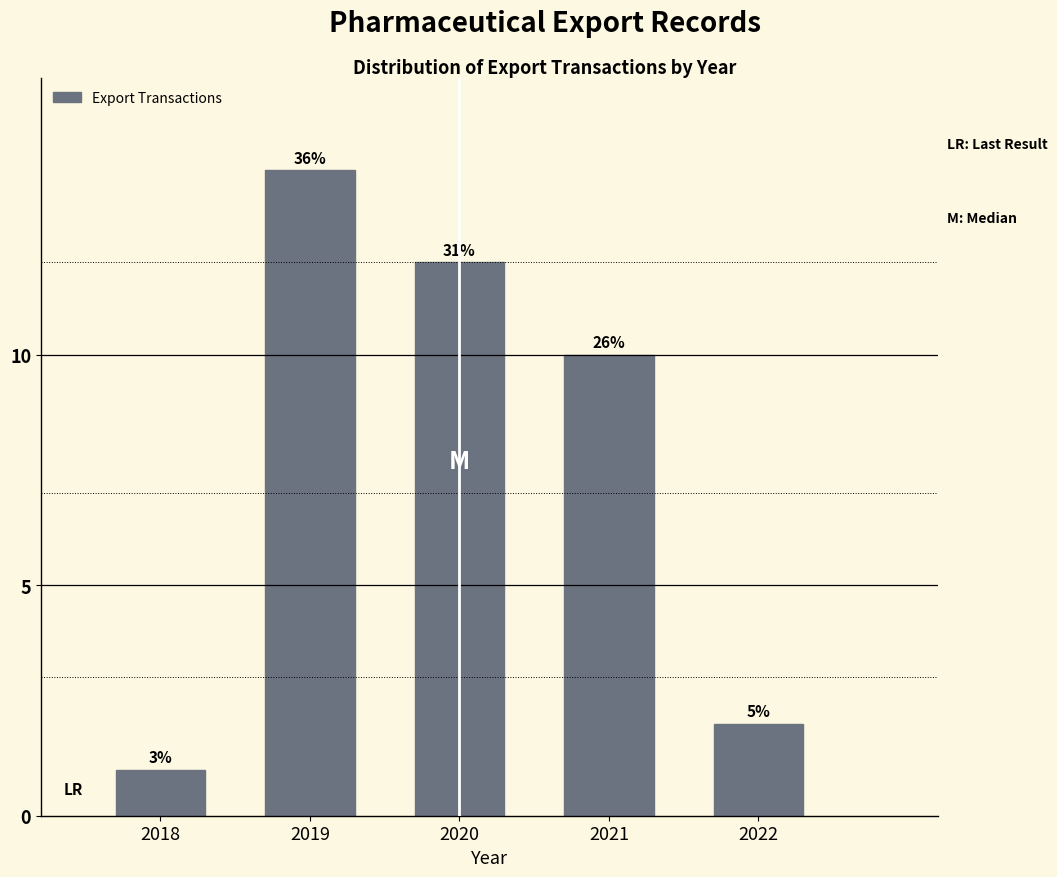

Are the bars horizontal?

No